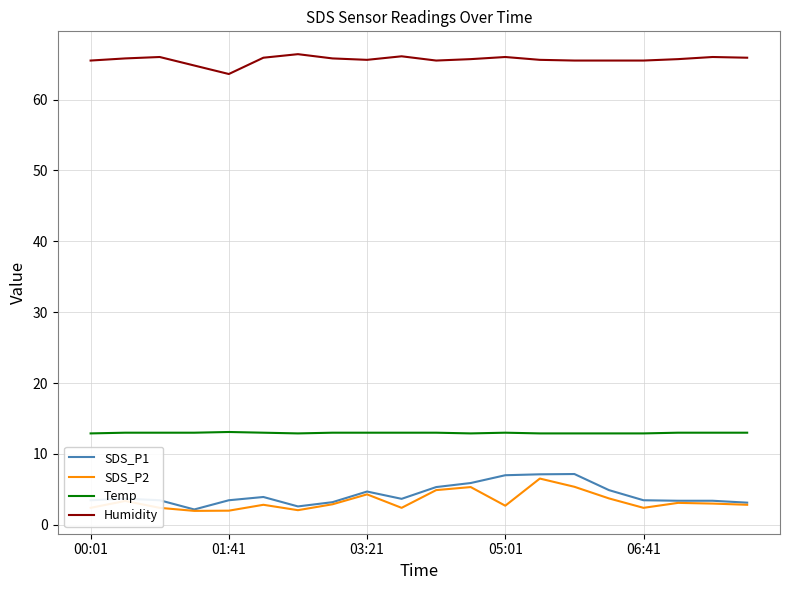

What is the difference between the maximum and minimum values in the SDS_P2 series?

4.6